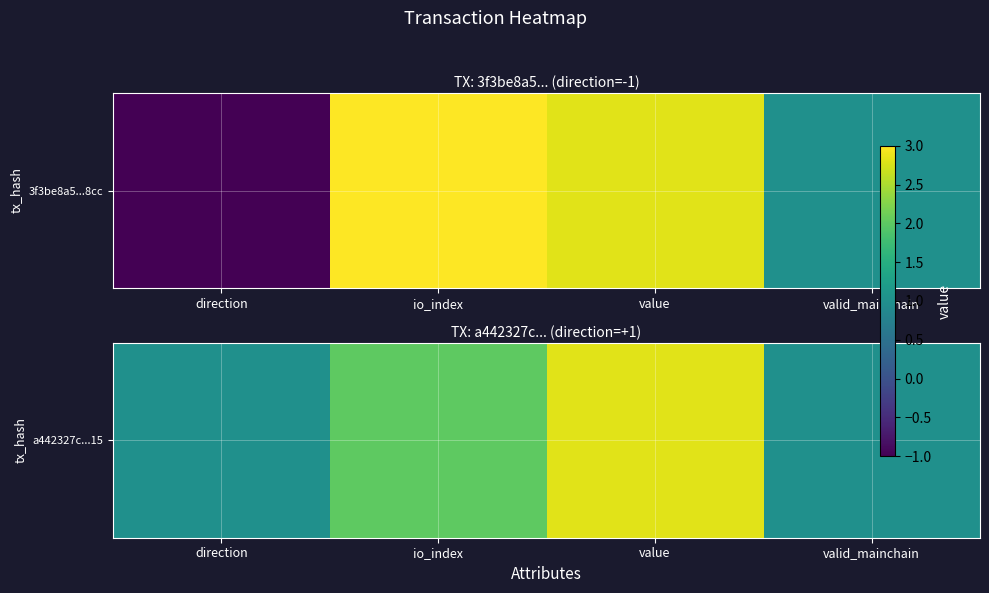

Approximately how many times larger is the value at io_index compared to direction?

2.0